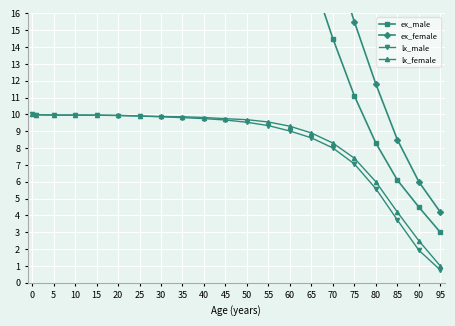

At which label is lx_male closest to 5?

80